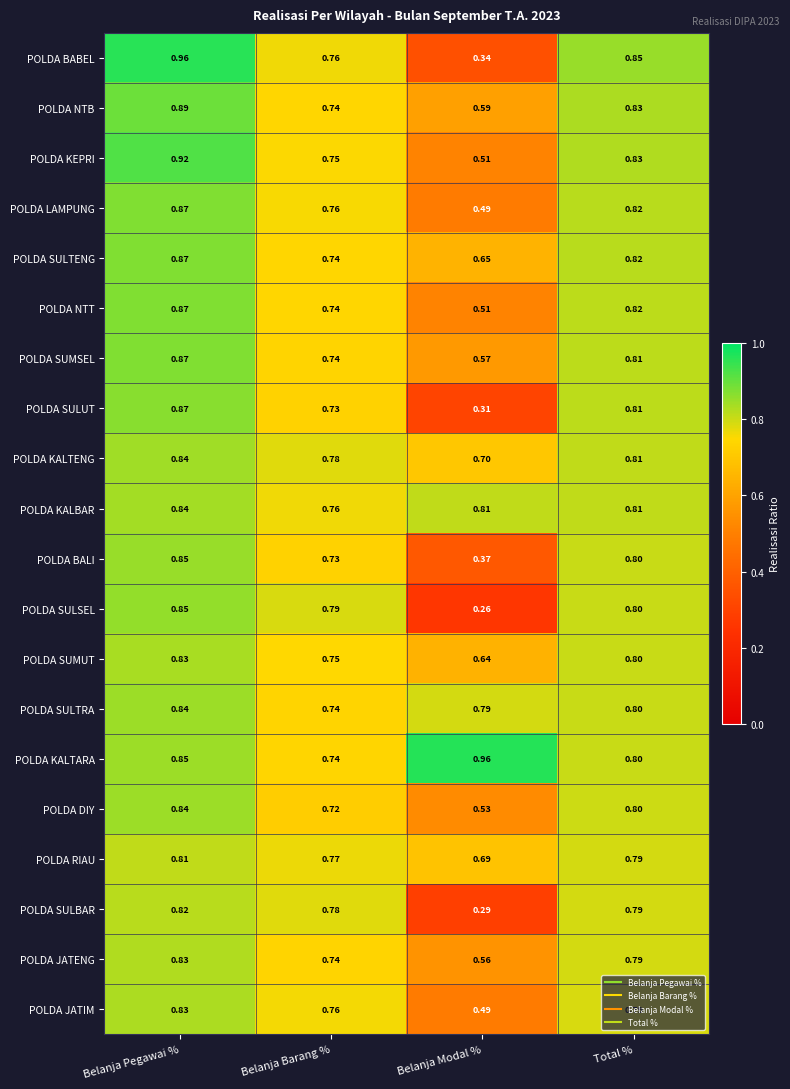

At which category is the sum across all series the highest?

Belanja Pegawai %